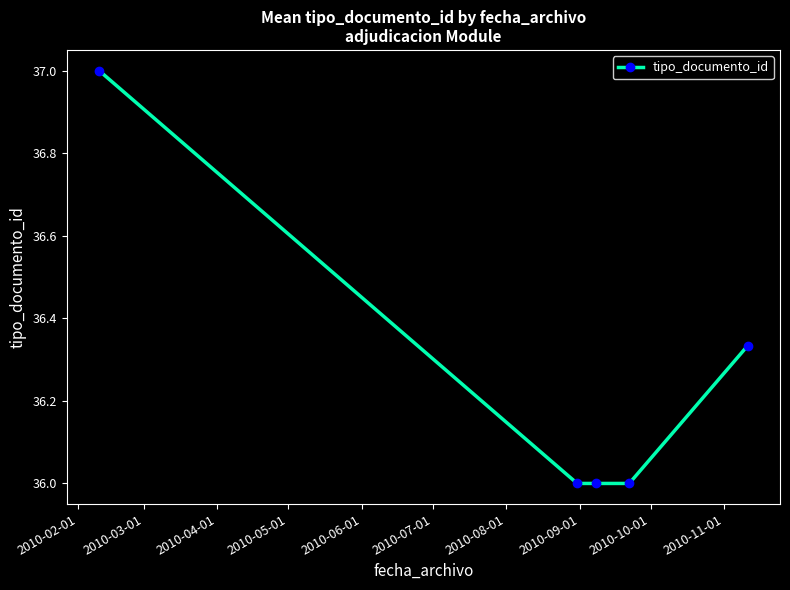

What is the difference between the maximum and second lowest values?

1.0